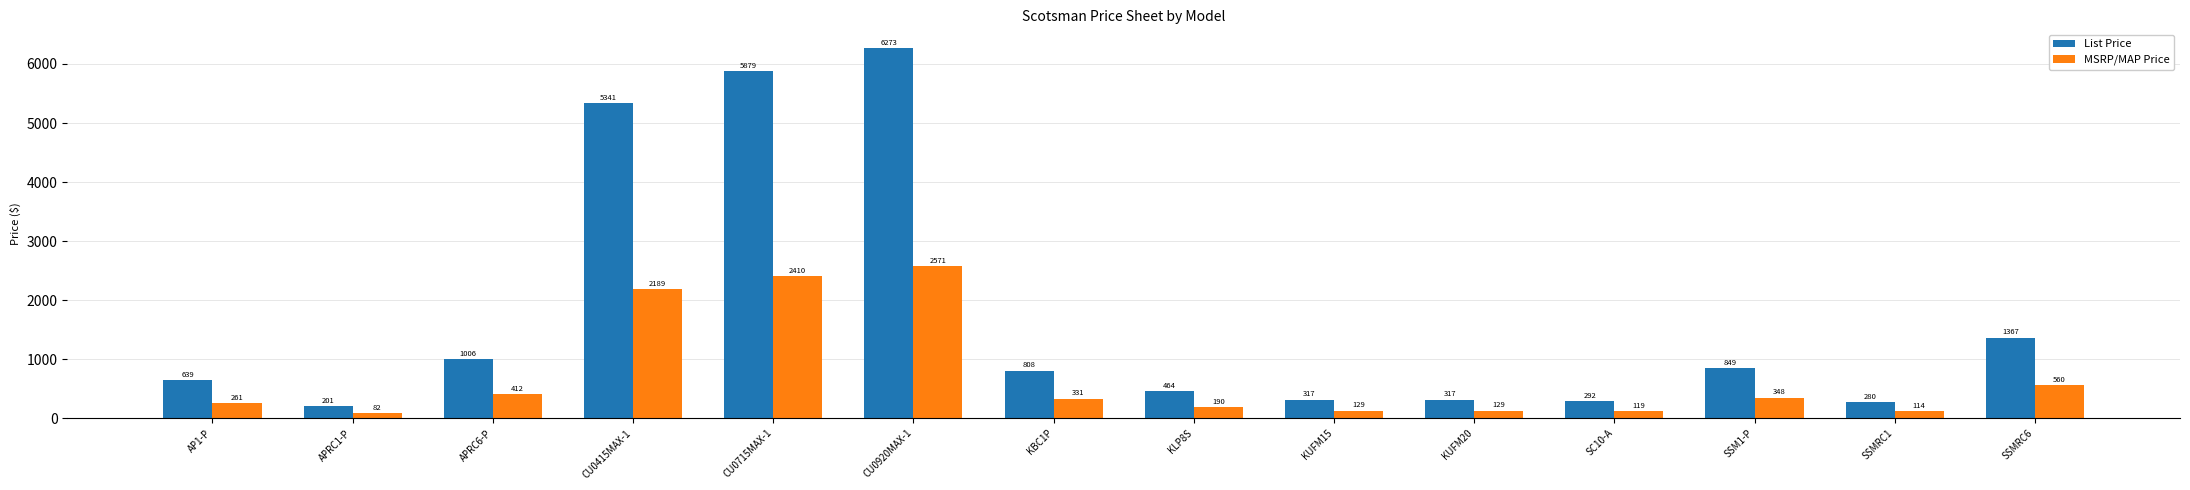

What is the total value across all series at SSM1-P?

1197